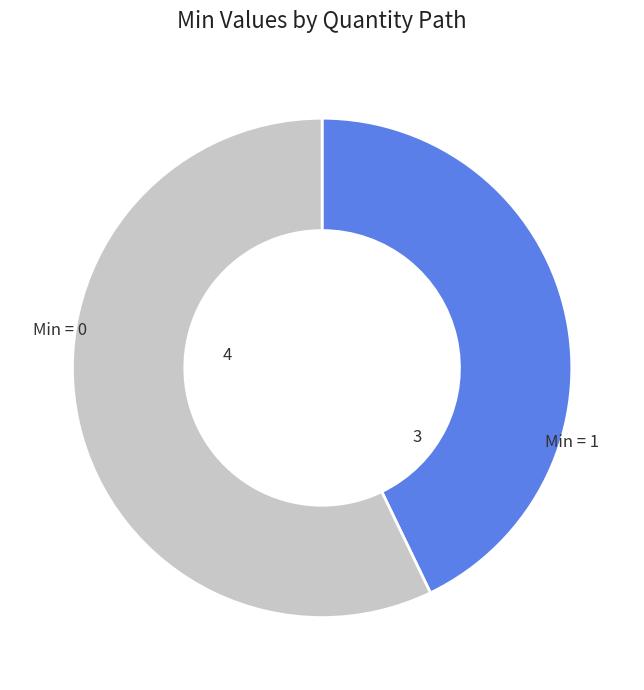

How many slices are in this pie chart?

2